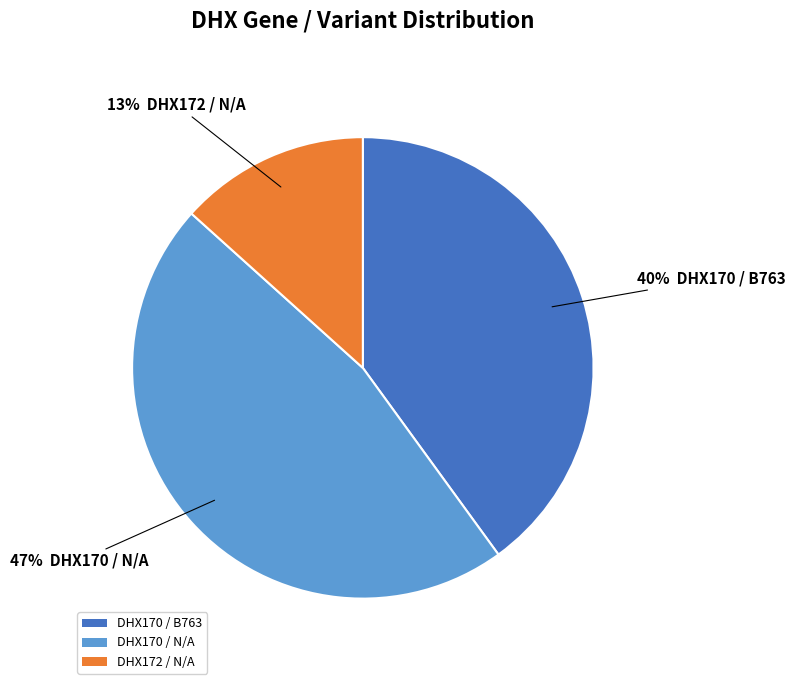

The DHX172 / N/A slice represents 25% of the pie. True or false?

False